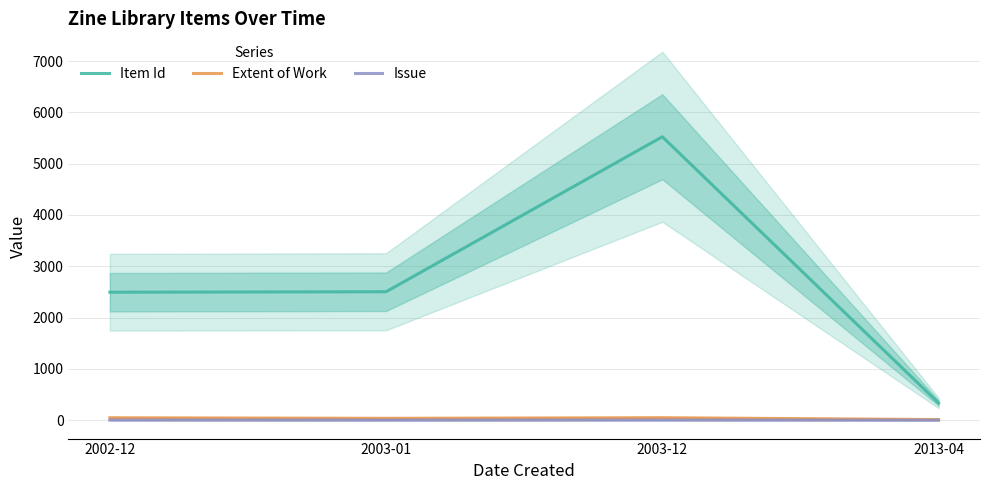

At which category is the sum across all series the highest?

2003-12